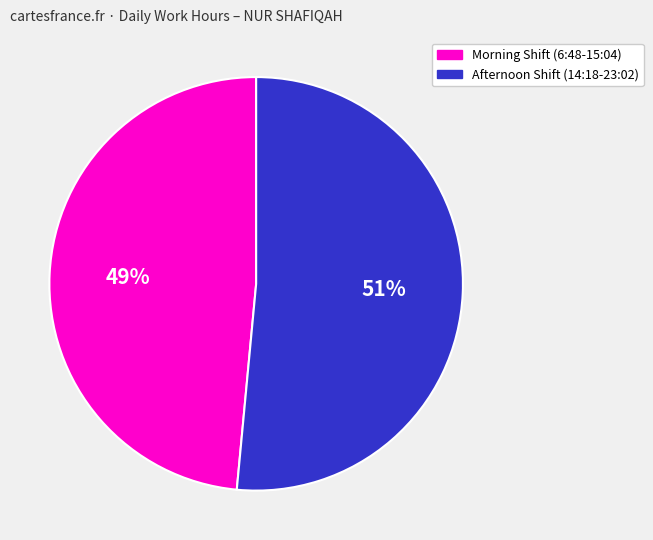

Count the number of slices in the pie.

2